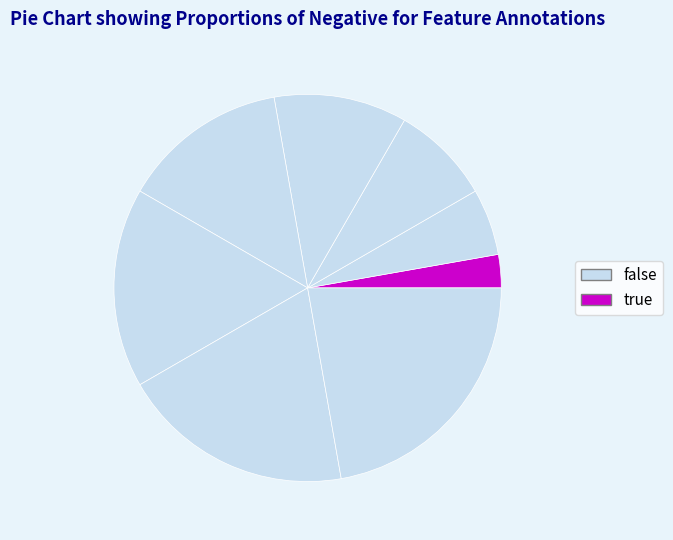

How many segments does this pie chart have?

8